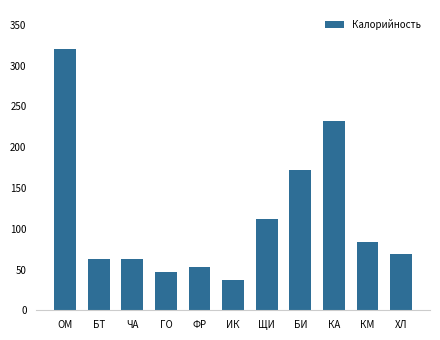

True or false: the data shows 36.8 at ИК.

True